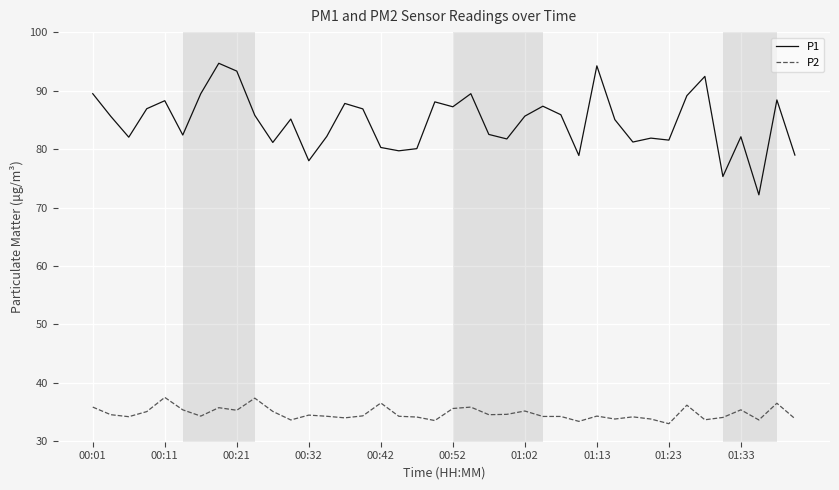

List the series in order of their peak value, highest first.

P1, P2